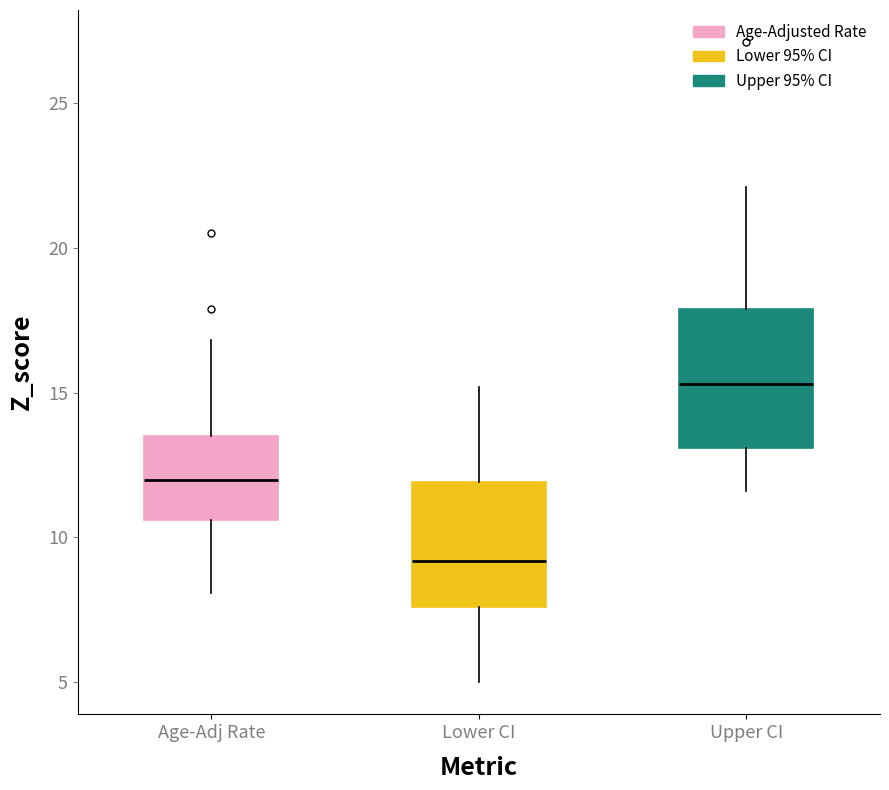

Reading left to right, read every box against the y-axis: the position of its median line, the range the box covers, and the ends of its whiskers. The values are not printed on the chart, so give them approximately, as read against the axis.

Age-Adj Rate: median 12.0, box 10.5 to 13.5, whiskers 8.0 to 17.0
Lower CI: median 9.0, box 7.5 to 12.0, whiskers 5.0 to 15.0
Upper CI: median 15.5, box 13.0 to 18.0, whiskers 11.5 to 22.0